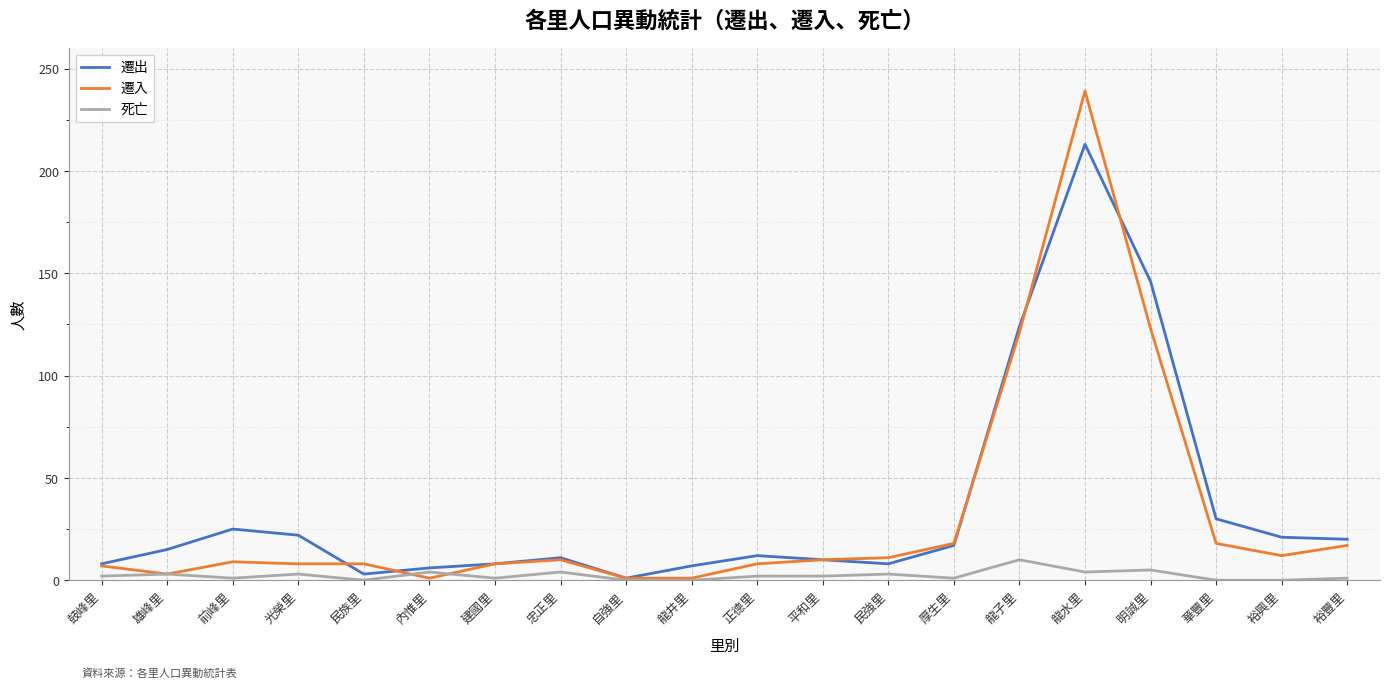

Is it true that 遷入 equals 8 at 正德里?

True